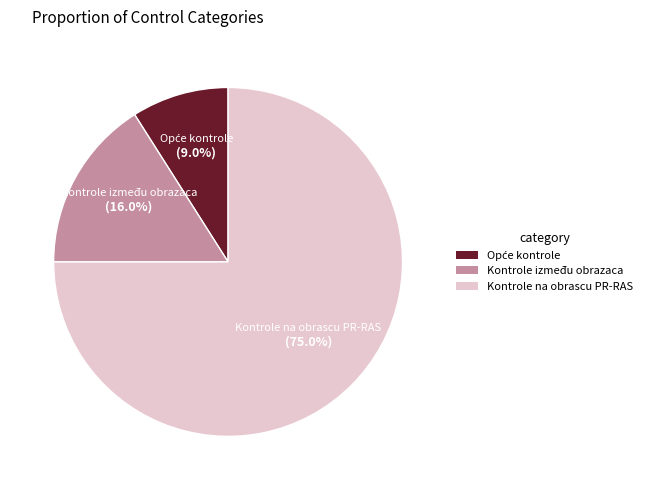

Does any single category account for the majority?

Yes